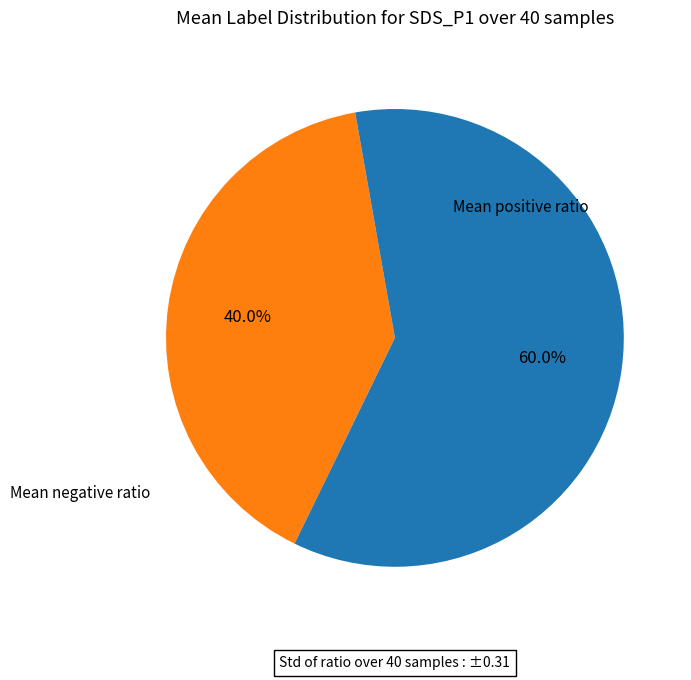

Is there a majority slice in this chart?

Yes